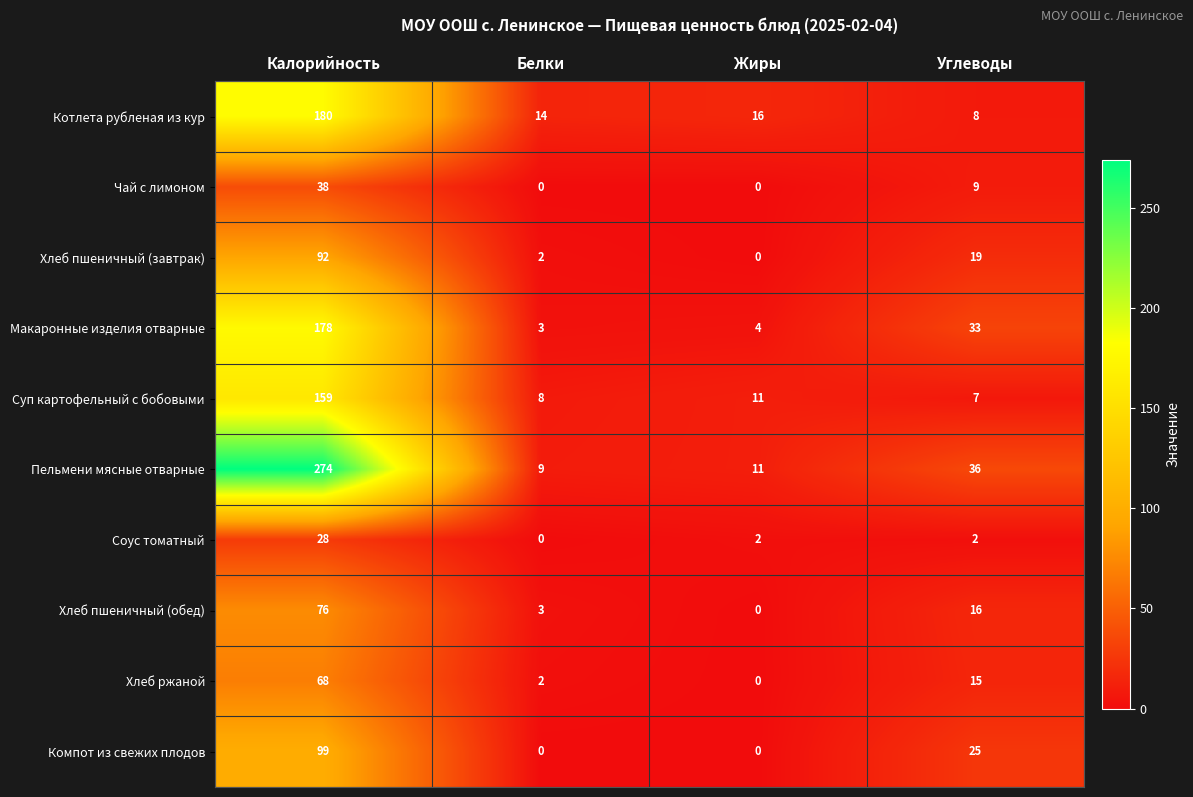

Between Калорийность and Углеводы, which series saw the biggest shift?

Пельмени мясные отварные